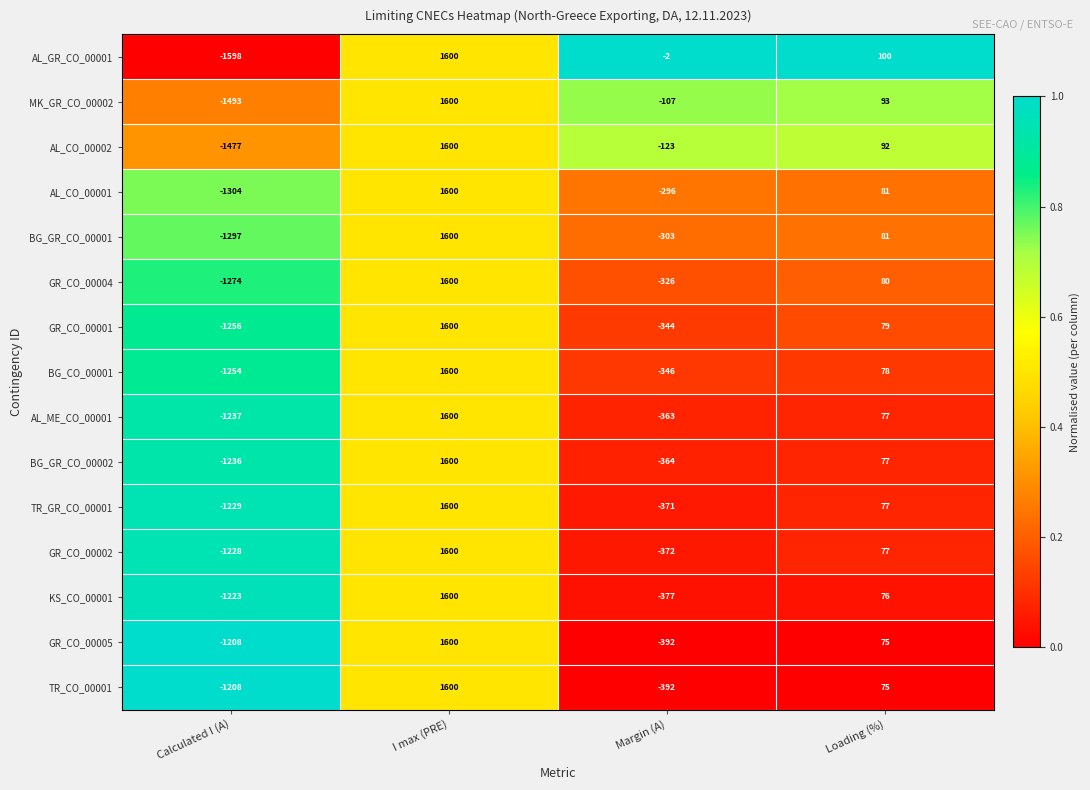

What is the approximate value of AL_CO_00002 at Calculated I (A), to the nearest 50?

-1500